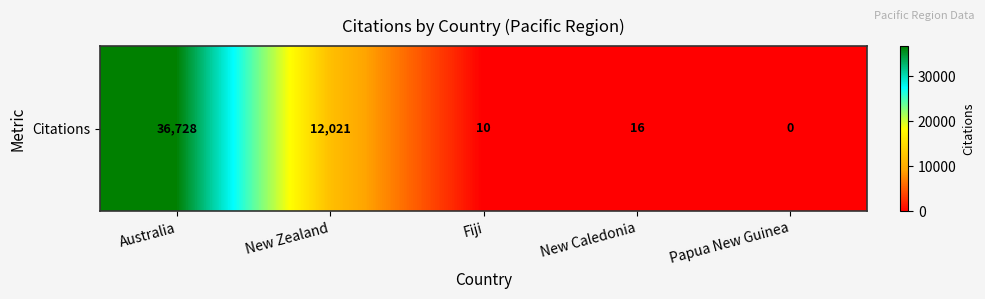

Rank the categories by value from highest to lowest.

Australia, New Zealand, New Caledonia, Fiji, Papua New Guinea